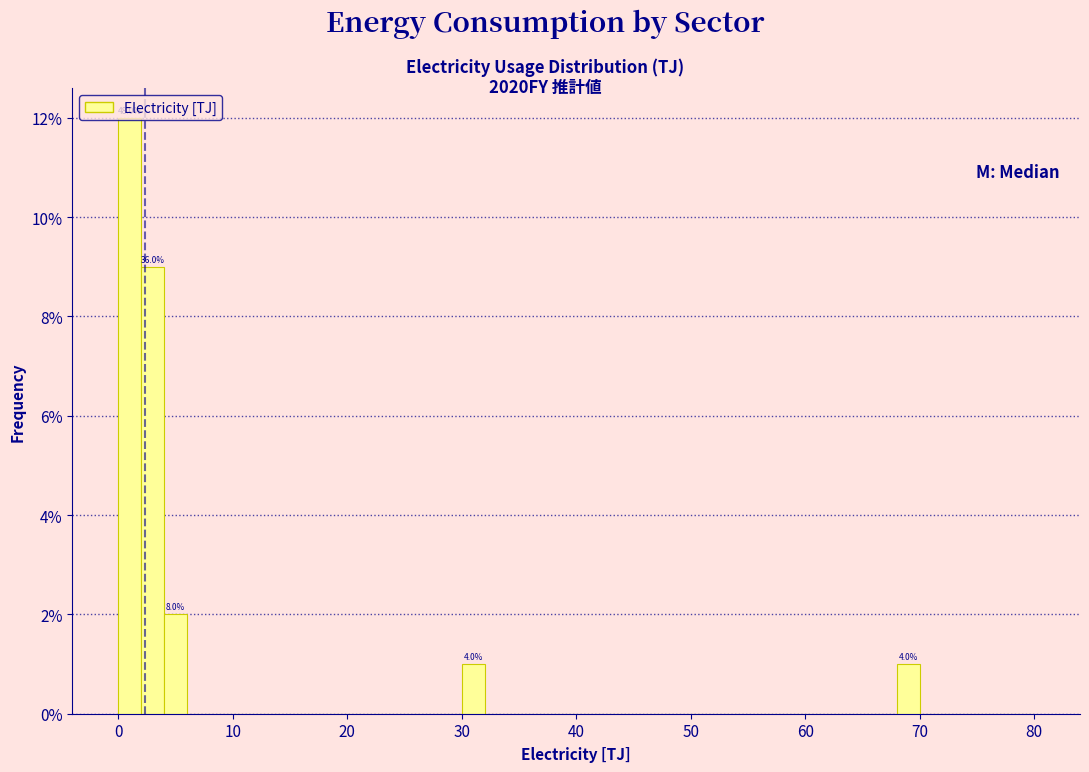

Around what value on the x-axis is the tallest bar? Give the approximate position of its centre, as read against the axis.

1